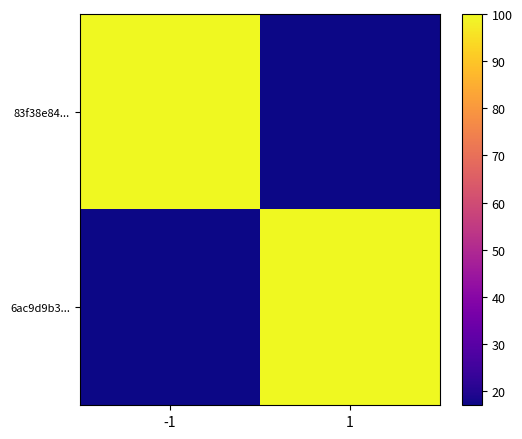

At which category is the sum across all series the highest?

-1